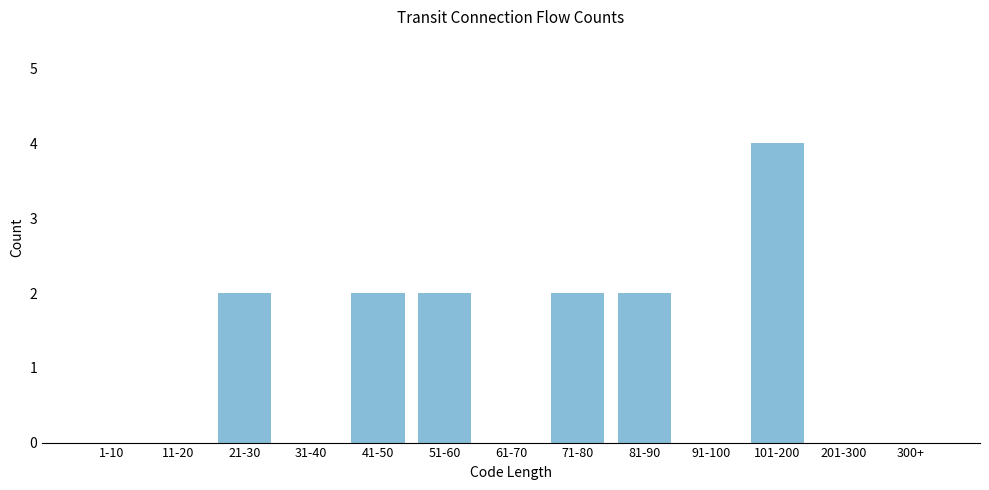

Reading left to right, what are all the values shown in this chart?

1-10=0	11-20=0	21-30=2	31-40=0	41-50=2	51-60=2	61-70=0	71-80=2	81-90=2	91-100=0	101-200=4	201-300=0	300+=0